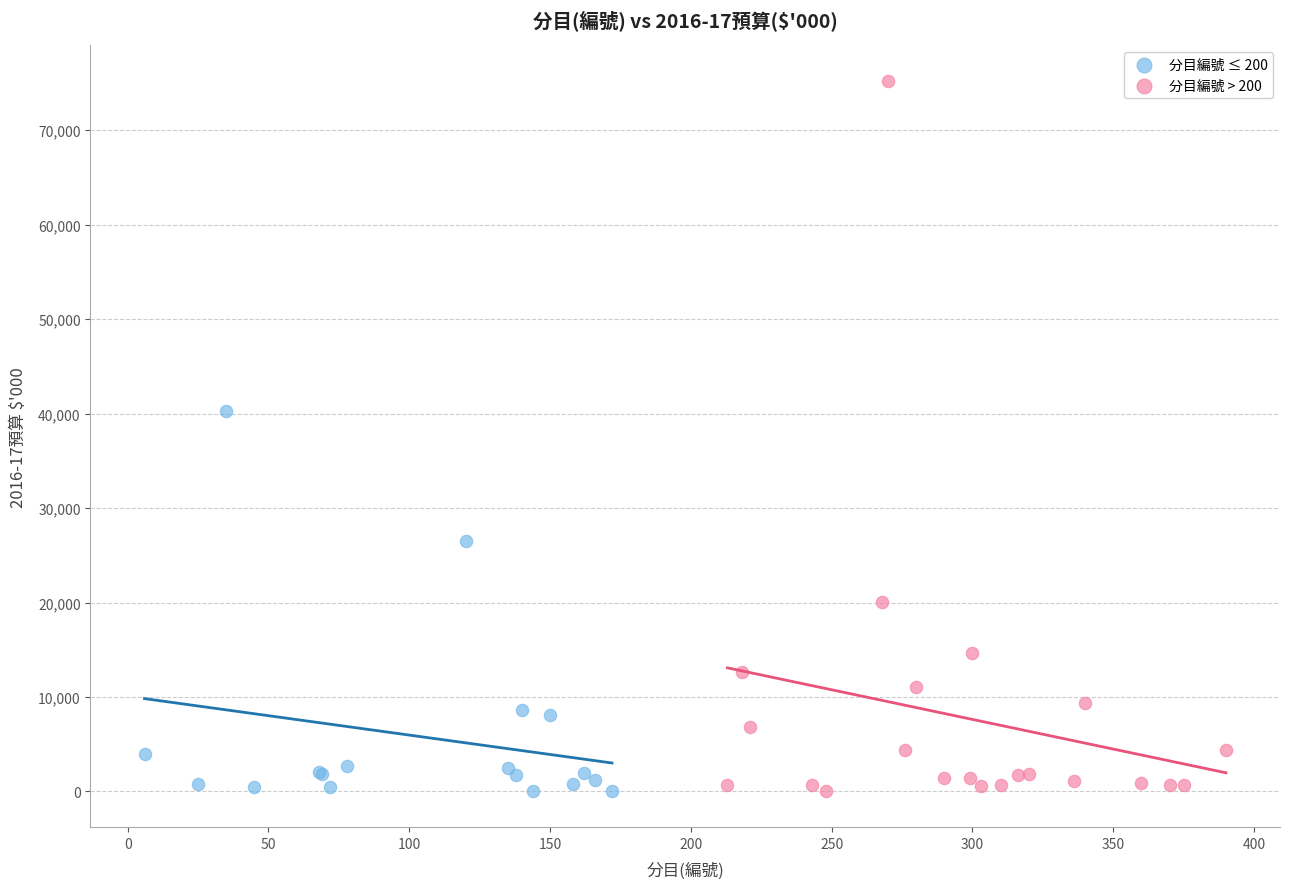

Which series contains the highest Y value?

分目編號 > 200